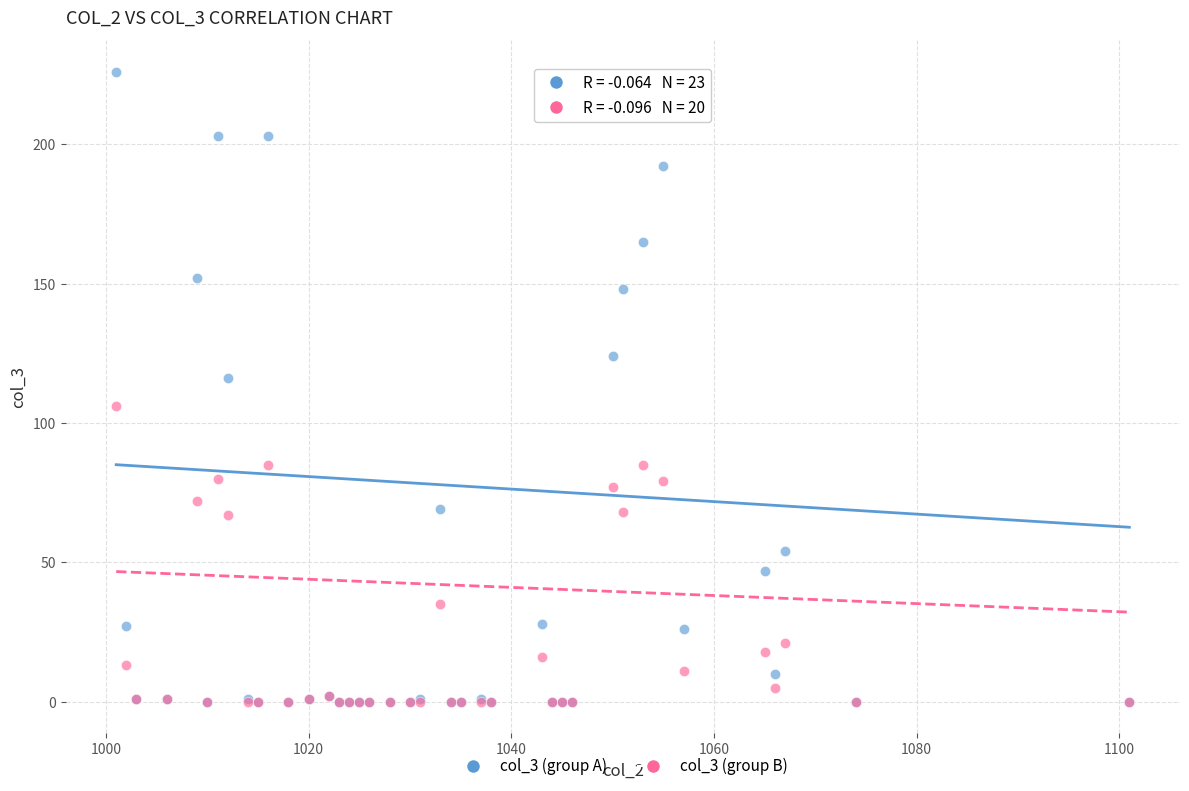

Across all series, what Y value is closest to 113?

116